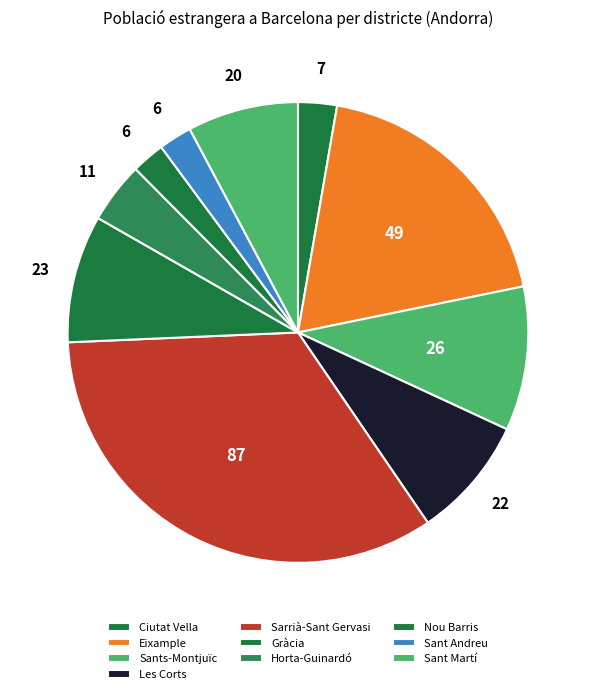

True or false: Ciutat Vella accounts for 3% of the total.

True